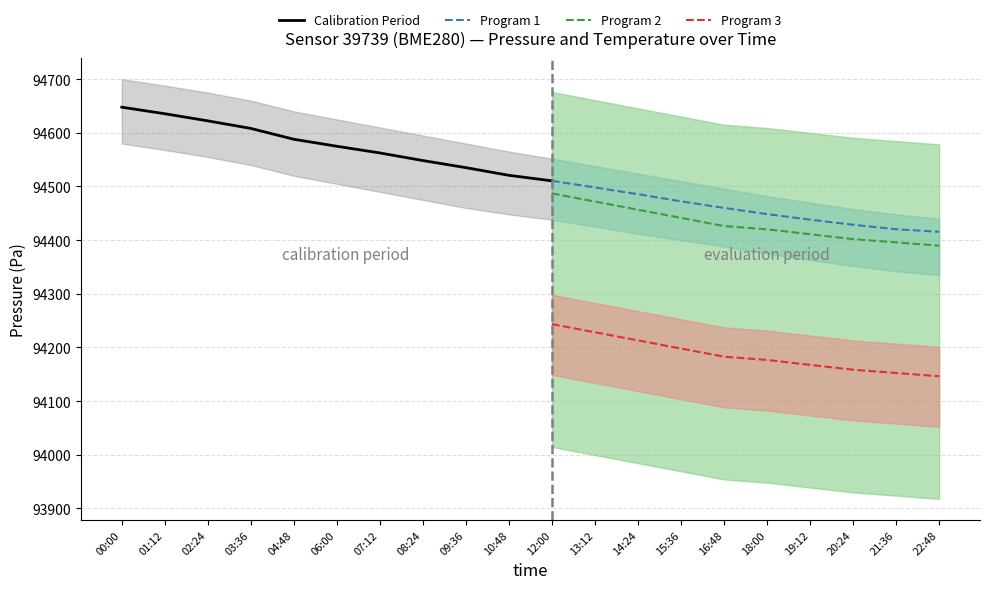

Is the value of Program 2 at 14:24 greater than the value of Program 1 at 21:36?

Yes